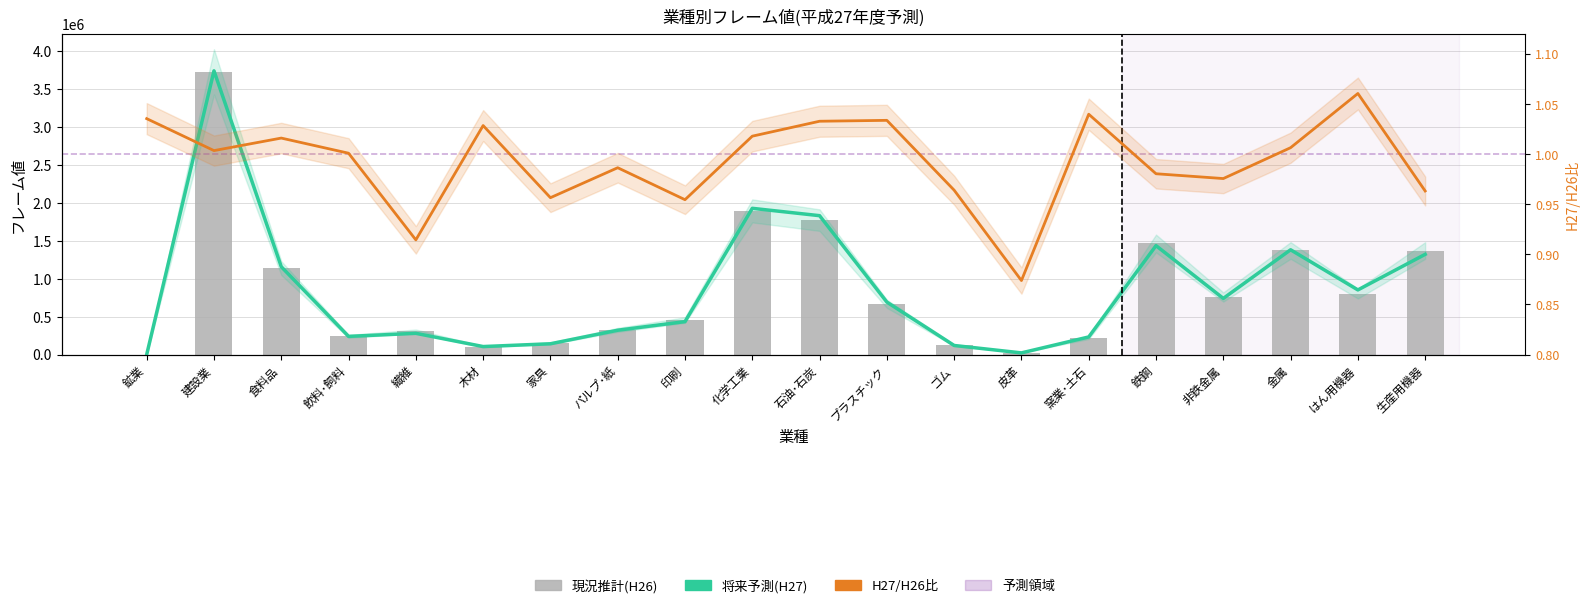

Reading left to right, extract all data points from this chart.

将来予測(H27): 175.0	3742691.0	1159139.0	240426.0	280395.0	106218.0	142779.0	321493.0	434937.0	1929414.0	1832301.0	692549.0	120323.0	22491.0	232835.0	1437099.0	741146.0	1382595.0	853054.0	1322377.0
現況推計(H26): 169.0	3729243.0	1140725.0	240195.0	306608.0	103263.0	149254.0	325877.0	455643.0	1895391.0	1773955.0	669915.0	124799.0	25735.0	223908.0	1465635.0	759573.0	1373732.0	804289.0	1372767.0
H27/H26比(右軸): 1.0	1.0	1.0	1.0	0.9	1.0	1.0	1.0	1.0	1.0	1.0	1.0	1.0	0.9	1.0	1.0	1.0	1.0	1.1	1.0